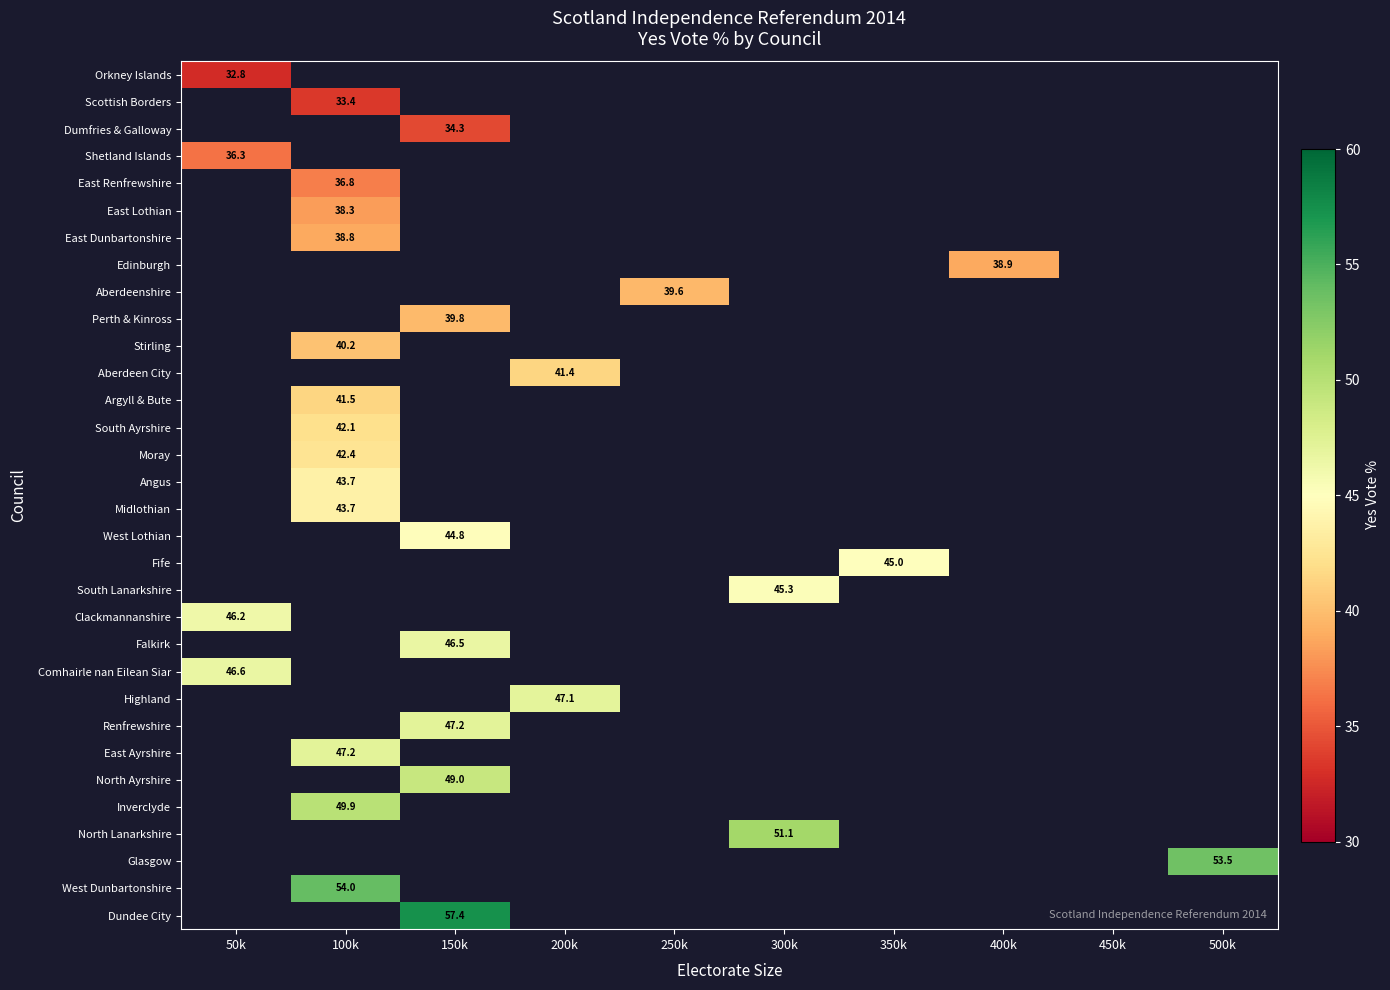

Which category has the highest value across all series?

150k